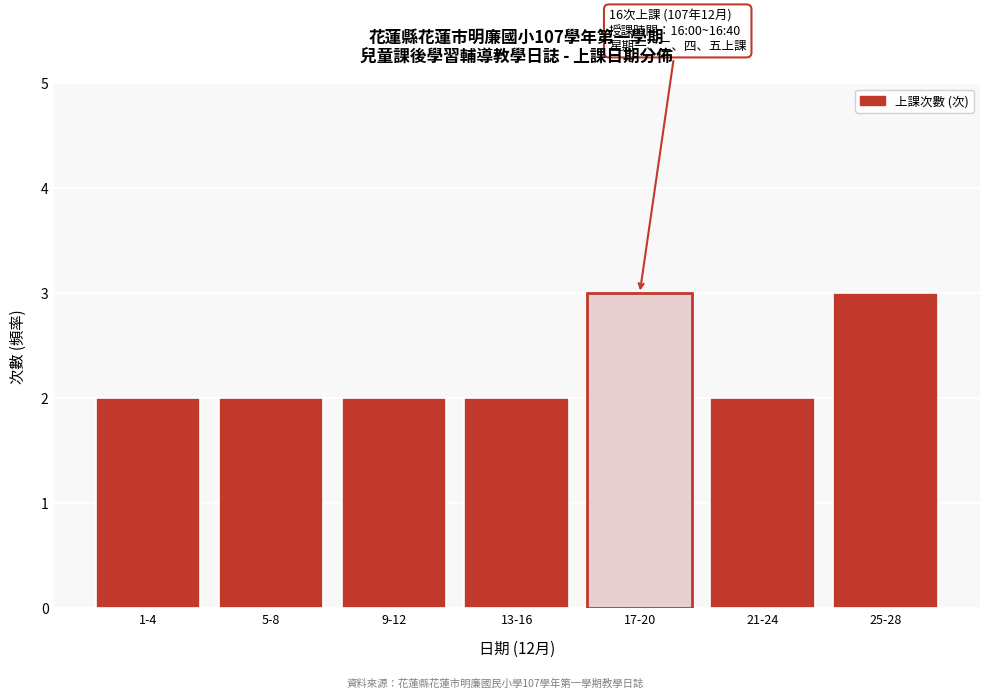

Reading left to right, transcribe all the data shown in this chart.

2	2	2	2	3	2	3